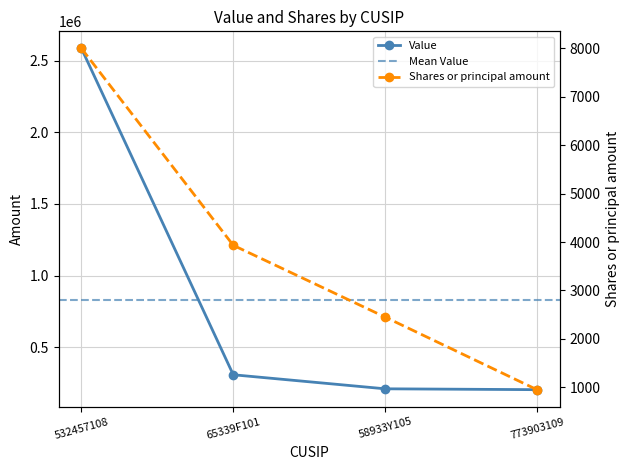

Which series has the widest spread of values?

Value